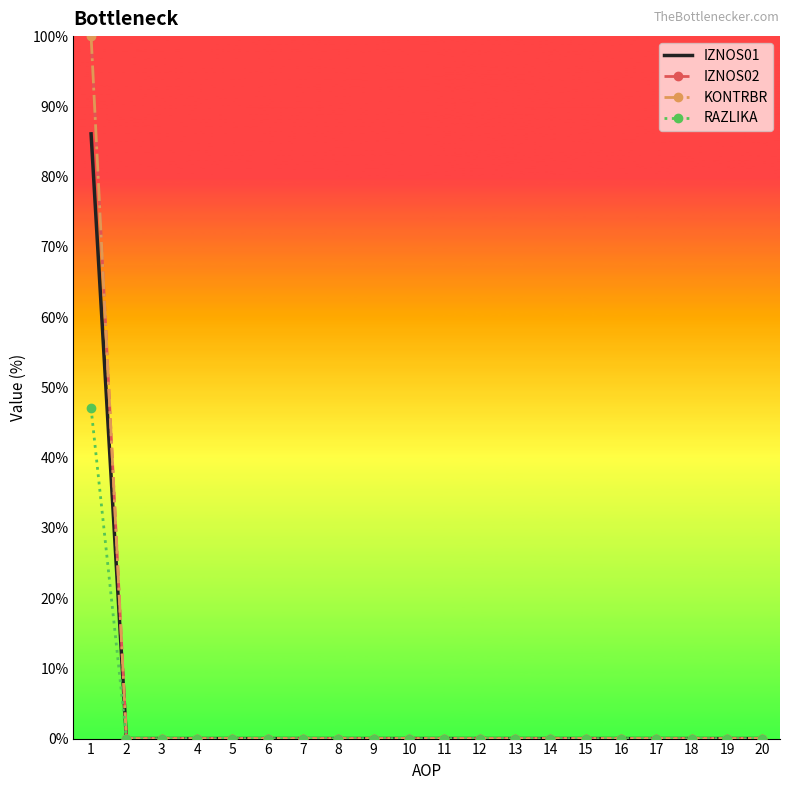

Reading right to left, list all the values displayed in this chart.

IZNOS01: 0.0	0.0	0.0	0.0	0.0	0.0	0.0	0.0	0.0	0.0	0.0	0.0	0.0	0.0	0.0	0.0	0.0	0.0	0.0	86.1
IZNOS02: 0.0	0.0	0.0	0.0	0.0	0.0	0.0	0.0	0.0	0.0	0.0	0.0	0.0	0.0	0.0	0.0	0.0	0.0	0.0	100.0
KONTRBR: 0.0	0.0	0.0	0.0	0.0	0.0	0.0	0.0	0.0	0.0	0.0	0.0	0.0	0.0	0.0	0.0	0.0	0.0	0.0	100.0
RAZLIKA: 0.0	0.0	0.0	0.0	0.0	0.0	0.0	0.0	0.0	0.0	0.0	0.0	0.0	0.0	0.0	0.0	0.0	0.0	0.0	47.0